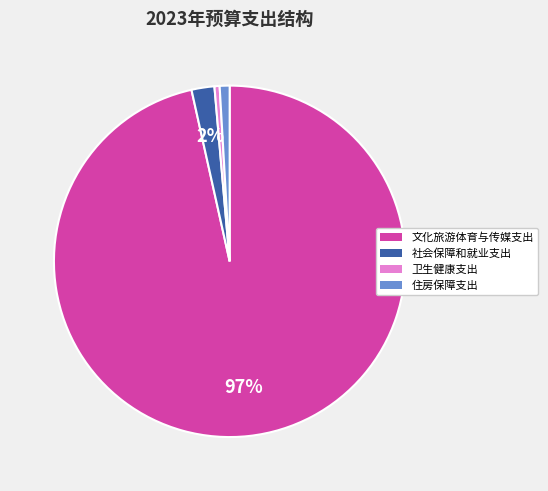

What is the largest slice in the pie chart?

文化旅游体育与传媒支出